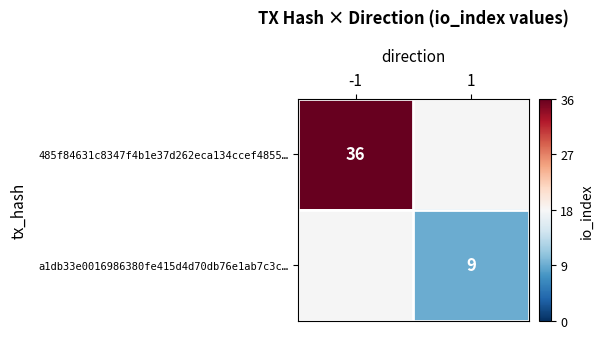

Is it true that a1db33e0016986380fe415d4d70db76e1ab7c3c… equals 13 at 1?

False